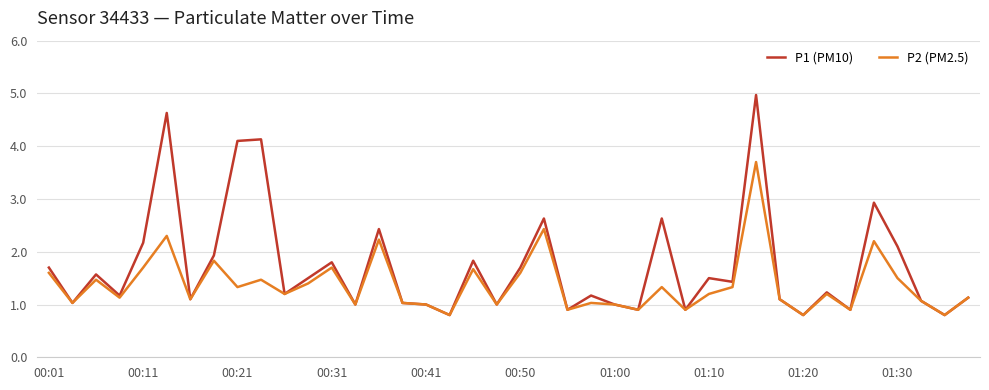

What is the difference between the second highest and second lowest values in the P1 (PM10) series?

3.8